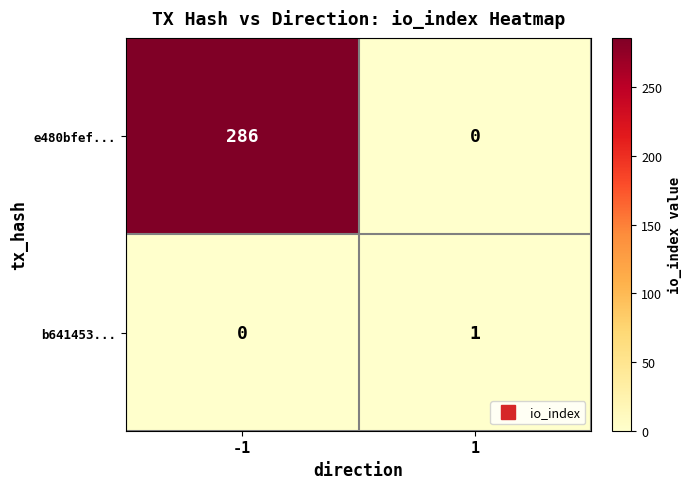

Reading left to right, what are all the values shown in this chart?

e480bfef...: 286	0
b641453...: 0	1